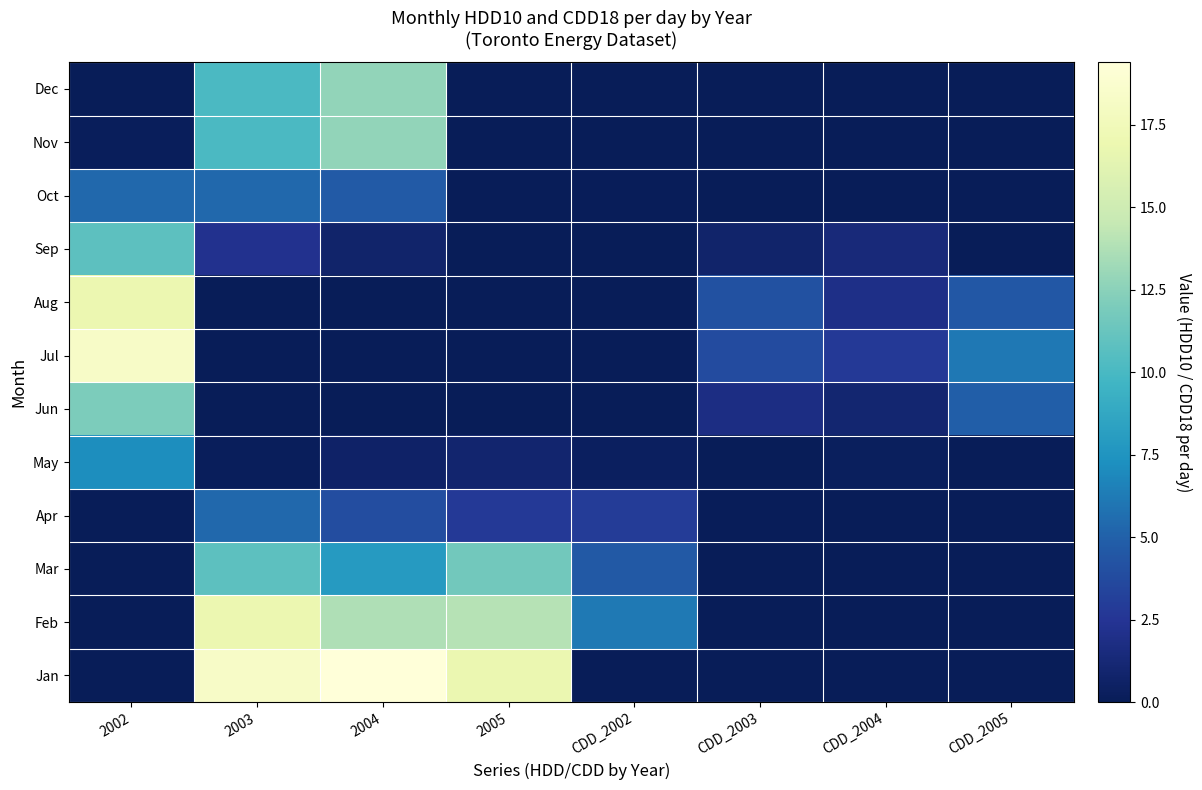

What is the spread (max minus min) of values at CDD_2005?

6.1